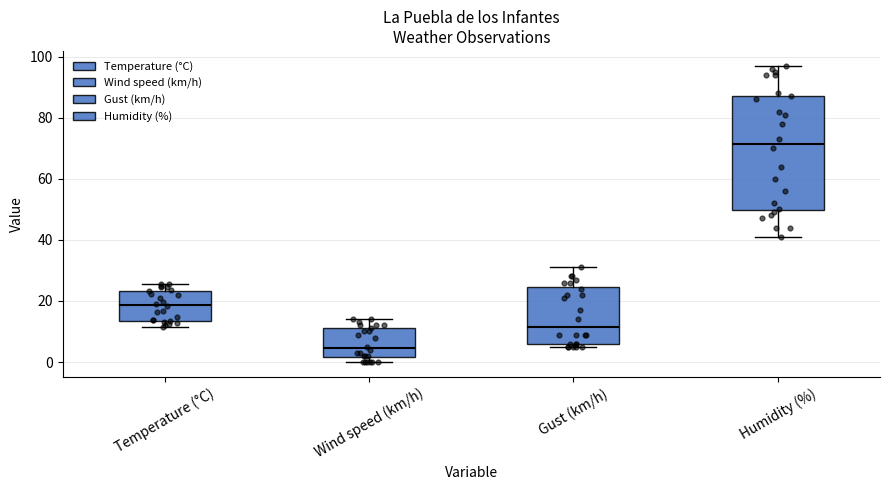

Where does the lower whisker of the box for Humidity (%) end on the y-axis? The values are not printed on the chart, so give them approximately, as read against the axis.

42